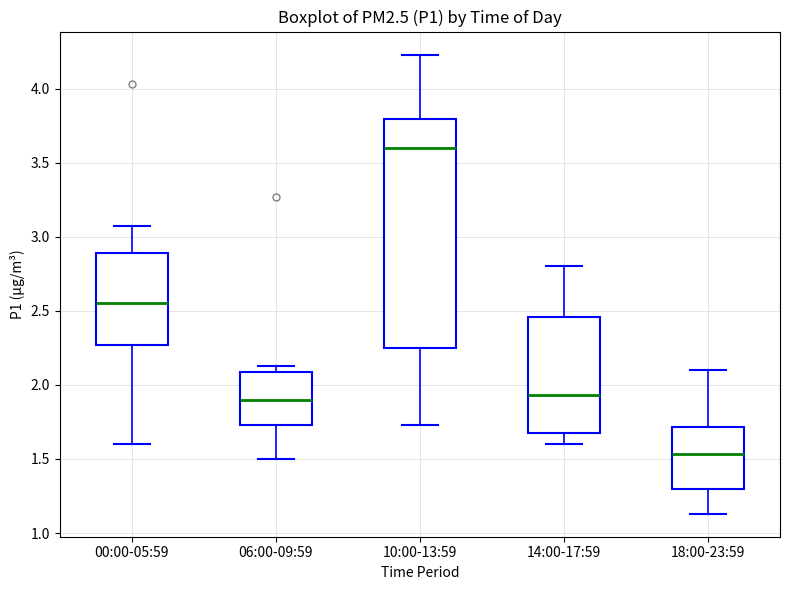

Which box's median line is the highest?

10:00-13:59